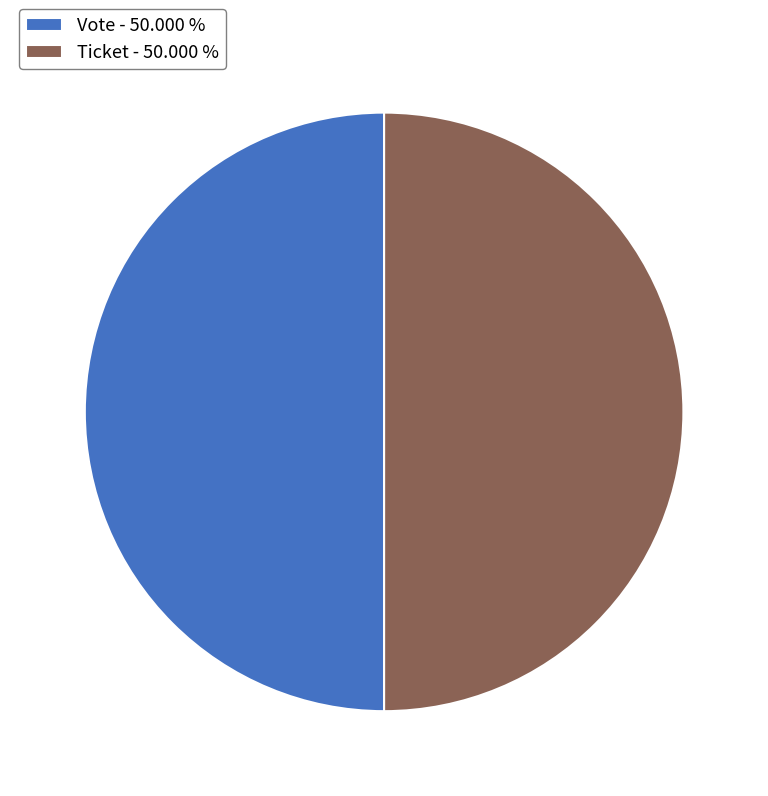

The Ticket slice represents 8% of the pie. True or false?

False